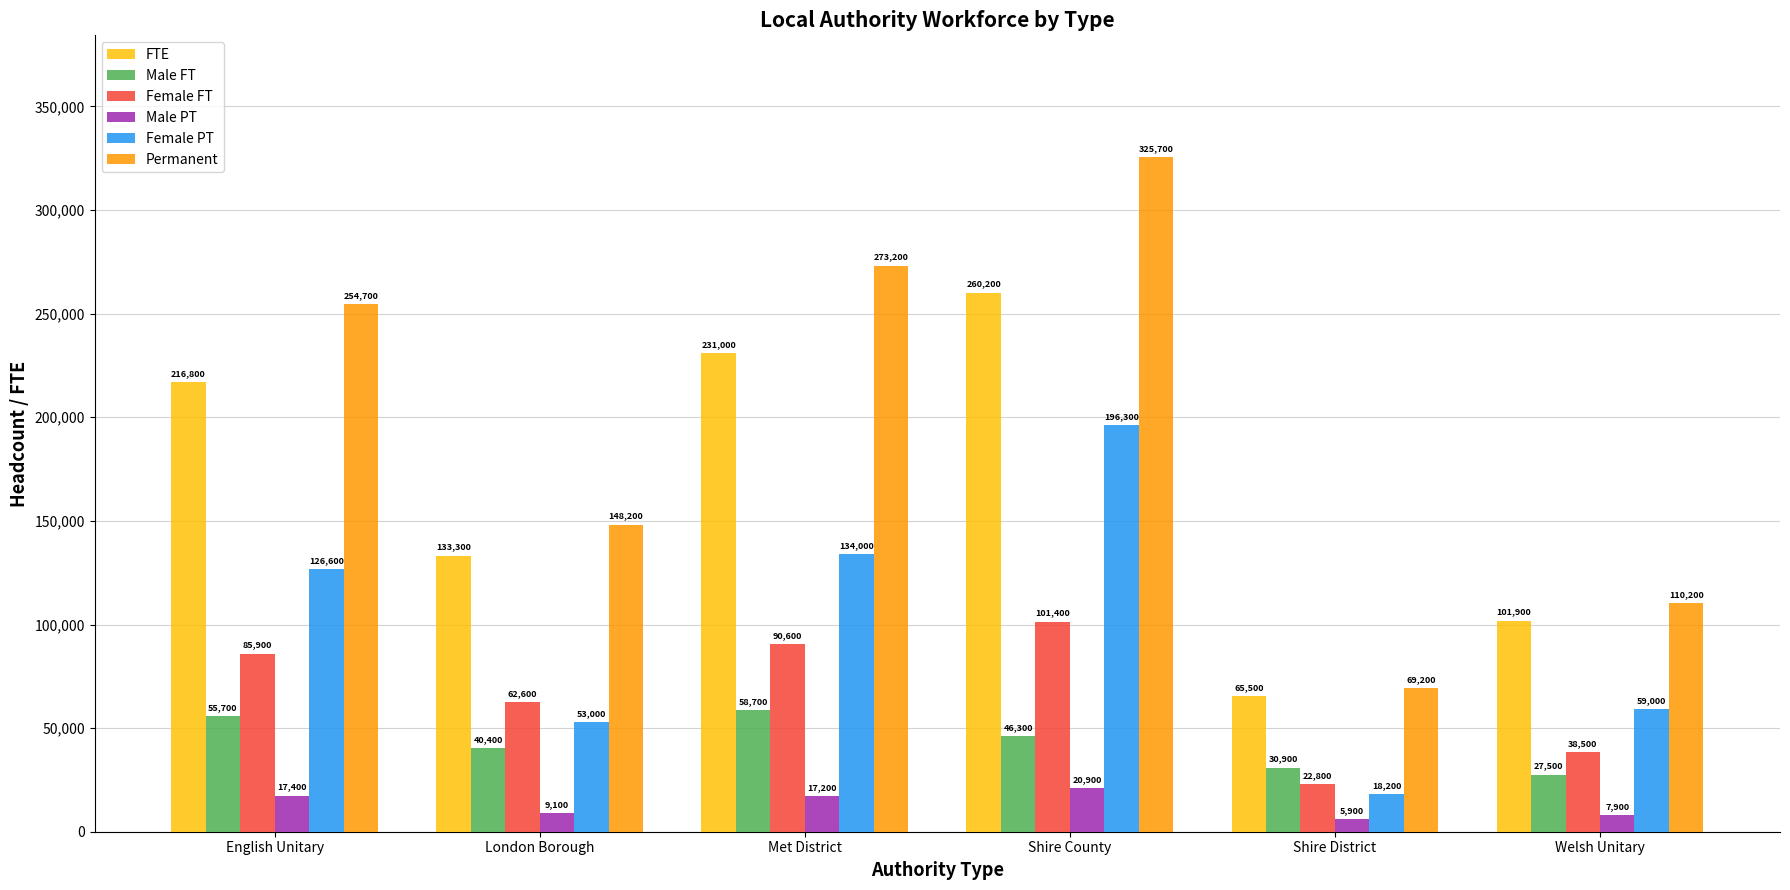

What is the total value across all series at English Unitary?

757100